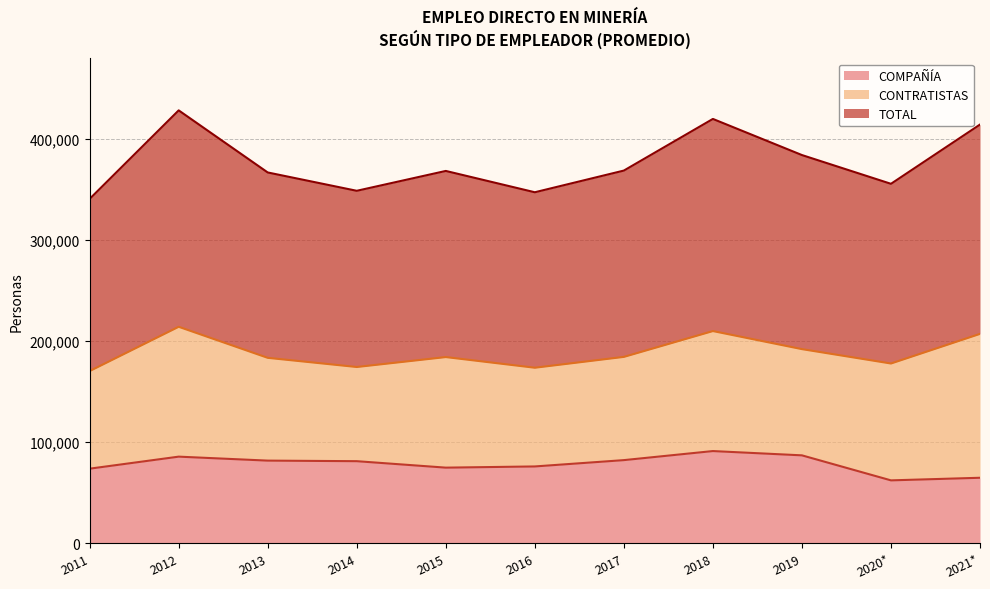

What is the value of the COMPAÑÍA point at the 4th from the left?

81086